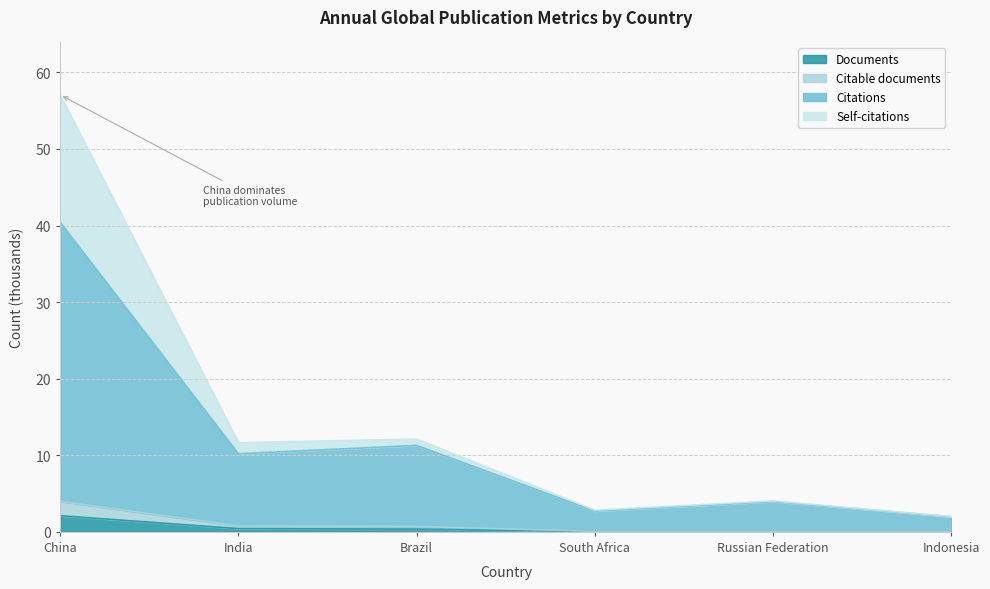

True or false: Citations and Documents intersect in this chart.

False